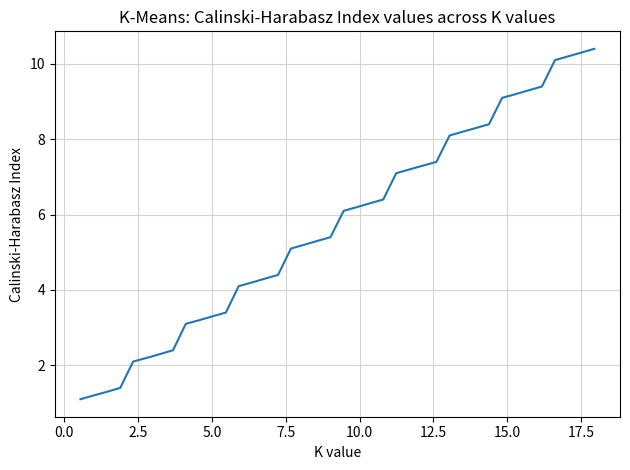

What is the greatest value displayed?

10.4